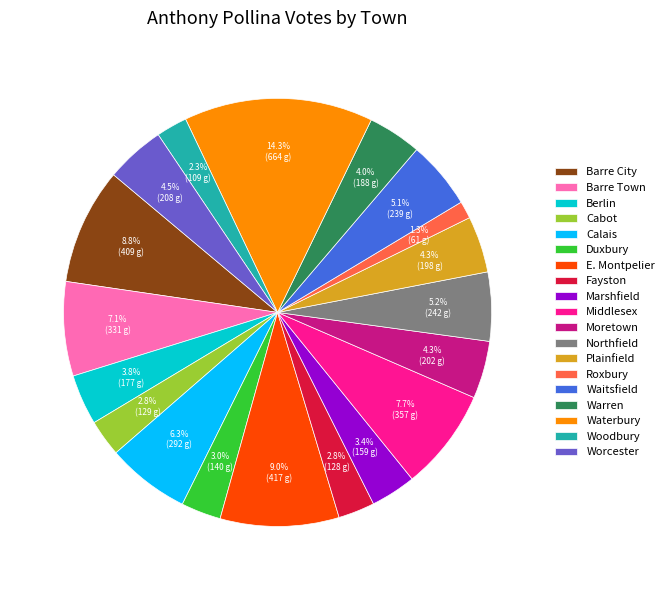

What is the ratio of the value at Fayston to the value at Warren?

0.7